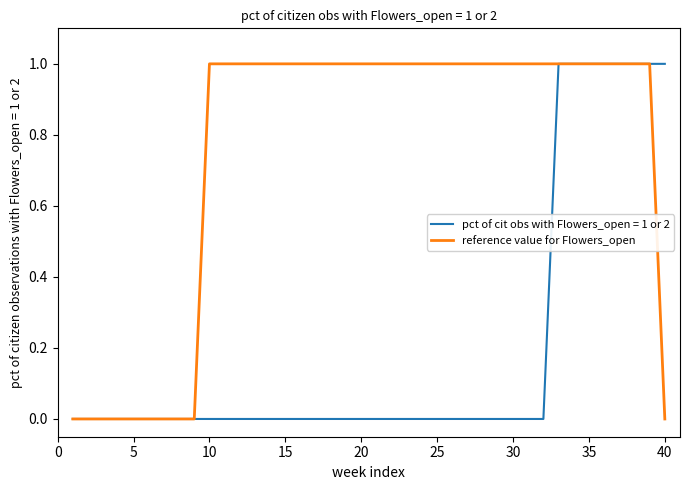

List the series in order of their overall mean, lowest first.

pct of cit obs with Flowers_open = 1 or 2, reference value for Flowers_open